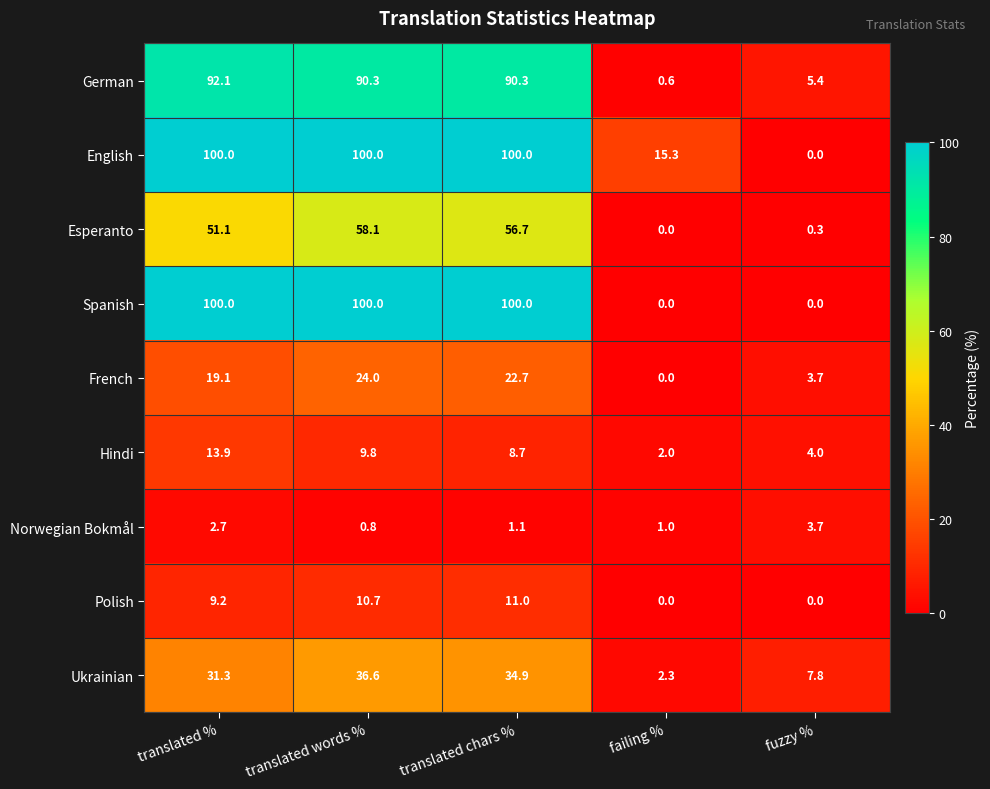

What is the sum of the Esperanto values at fuzzy % and translated words %?

58.4